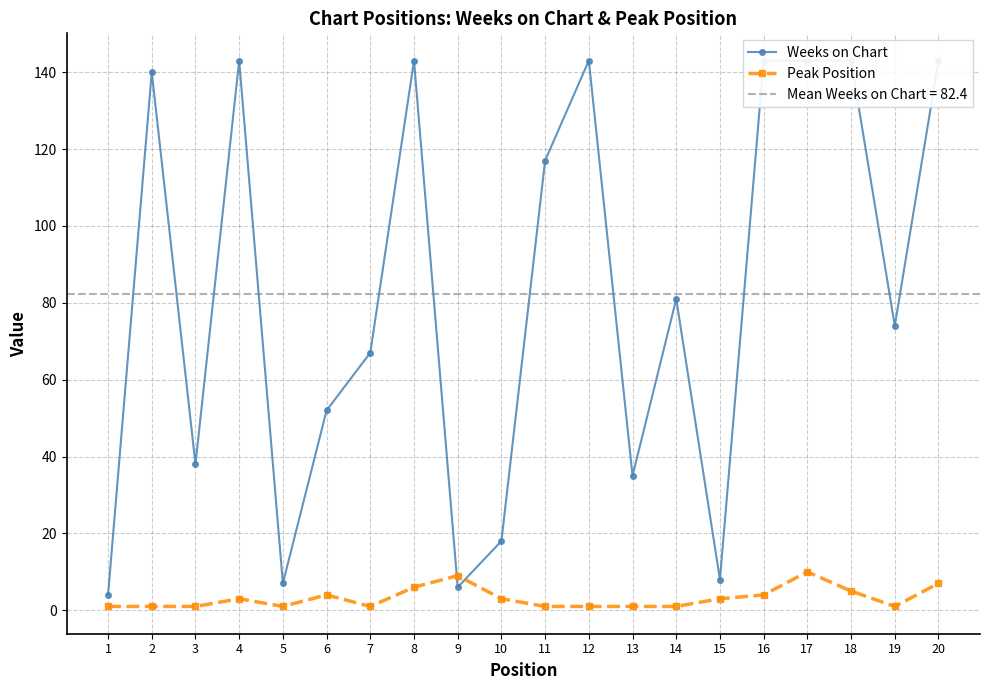

What is the smallest value displayed?

1